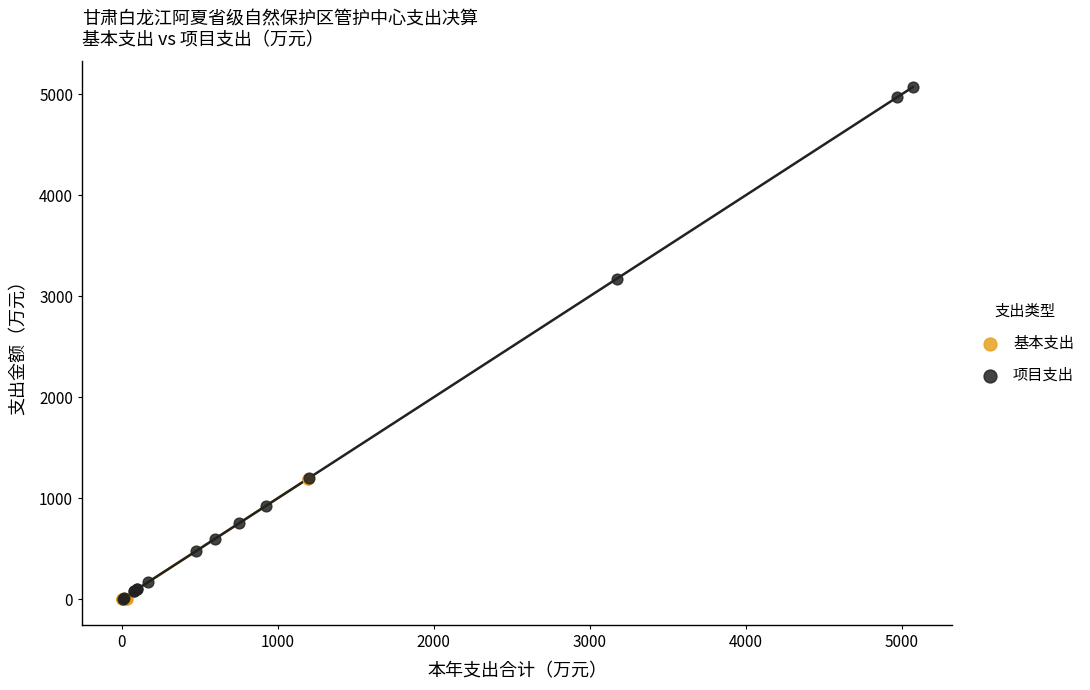

What are all the series names shown in the legend?

基本支出, 项目支出